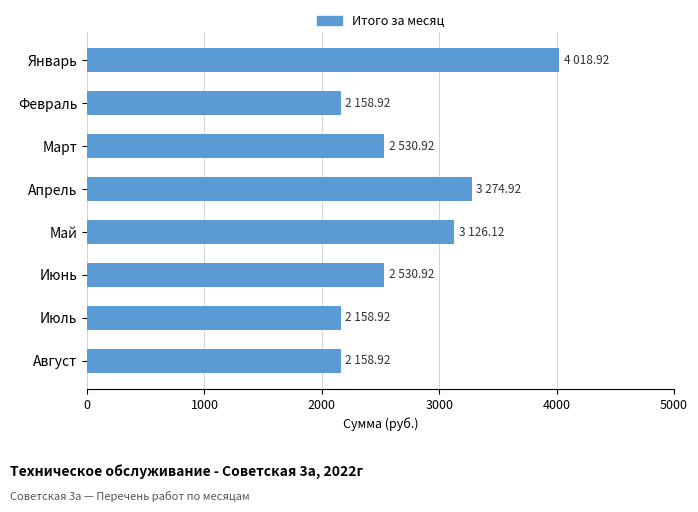

What is the value of the 4th bar from the top?

3274.9